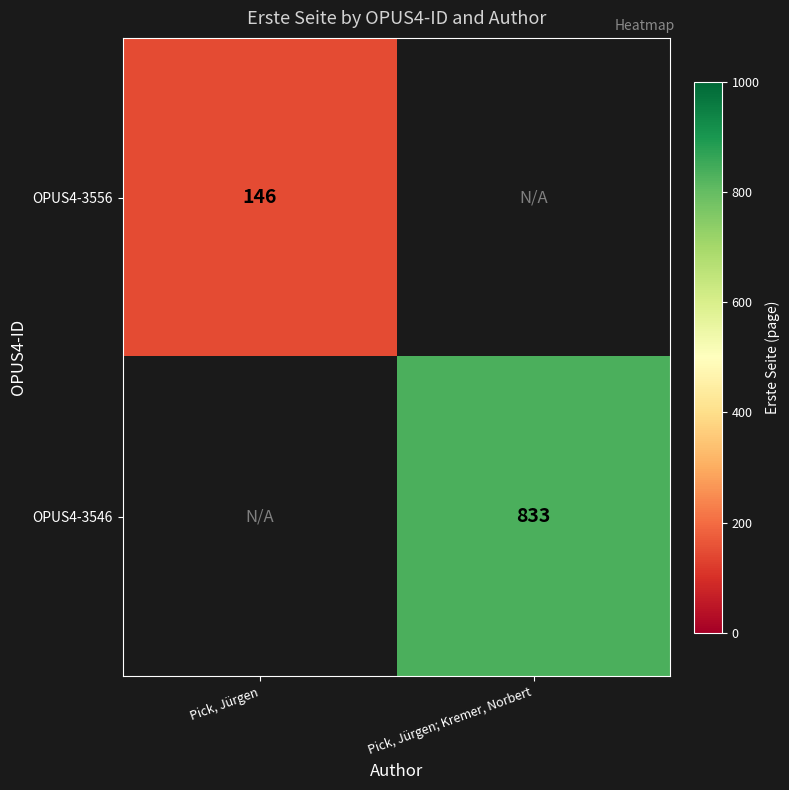

The value of OPUS4-3546 at Pick, Jürgen; Kremer, Norbert is 833. True or false?

True